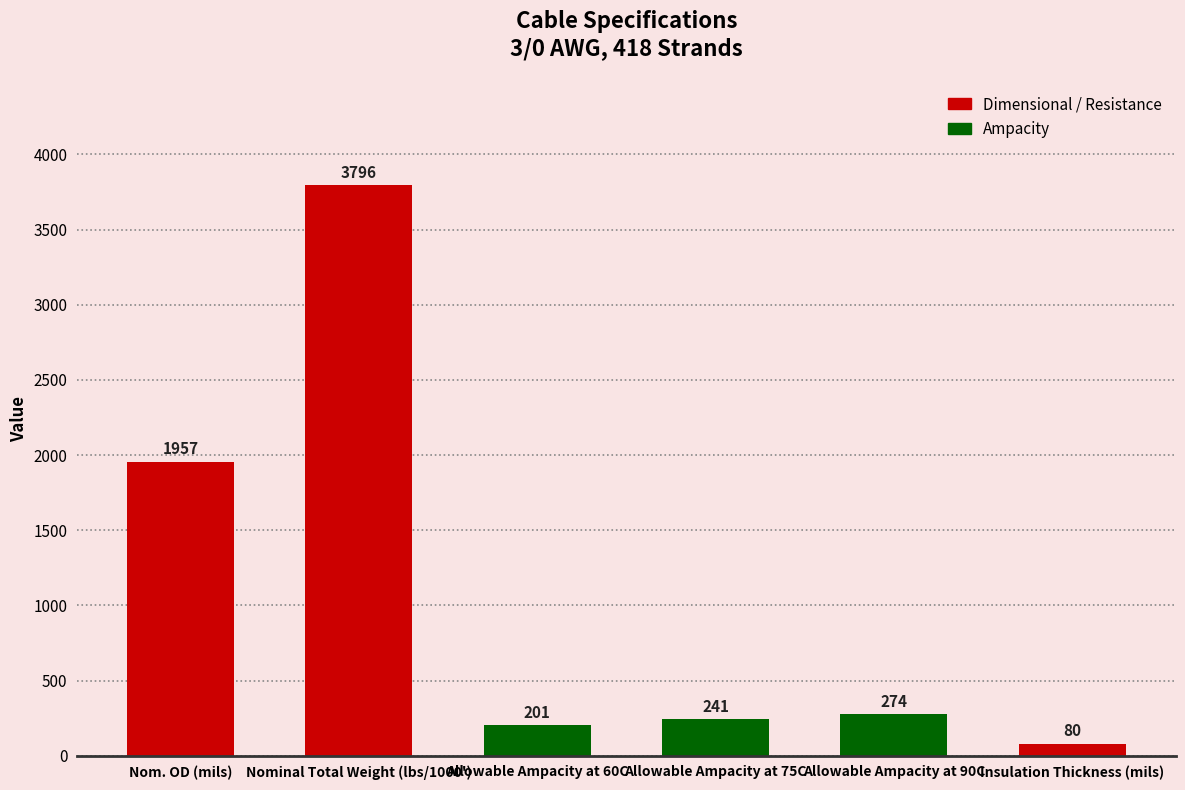

What is the ratio of the value at Insulation Thickness (mils) to the value at Allowable Ampacity at 90C?

0.3